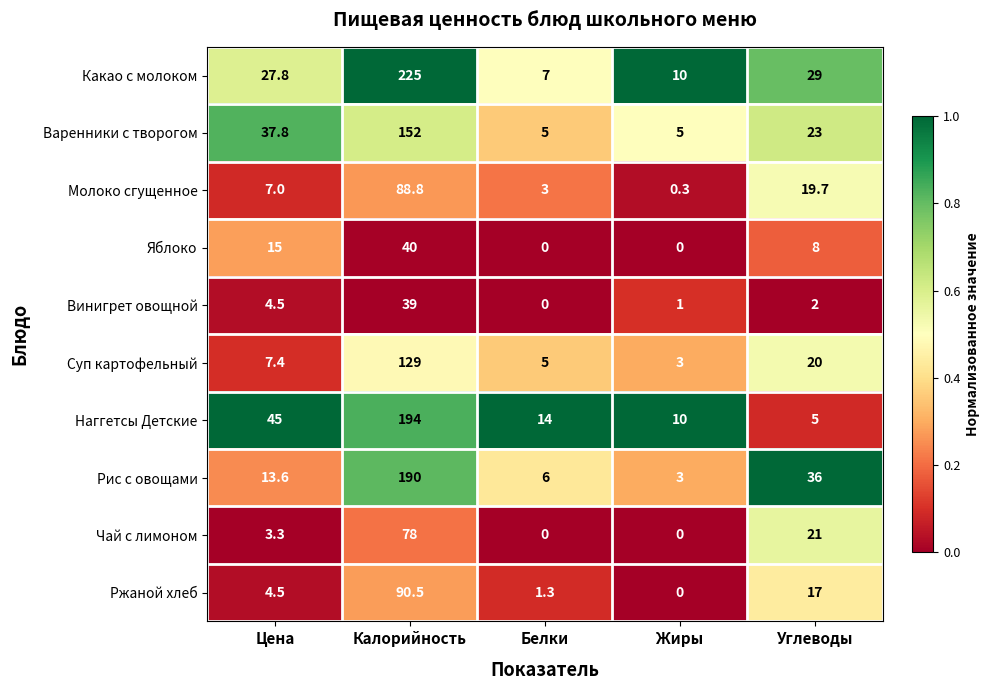

What is the spread (max minus min) of values at Белки?

14.0